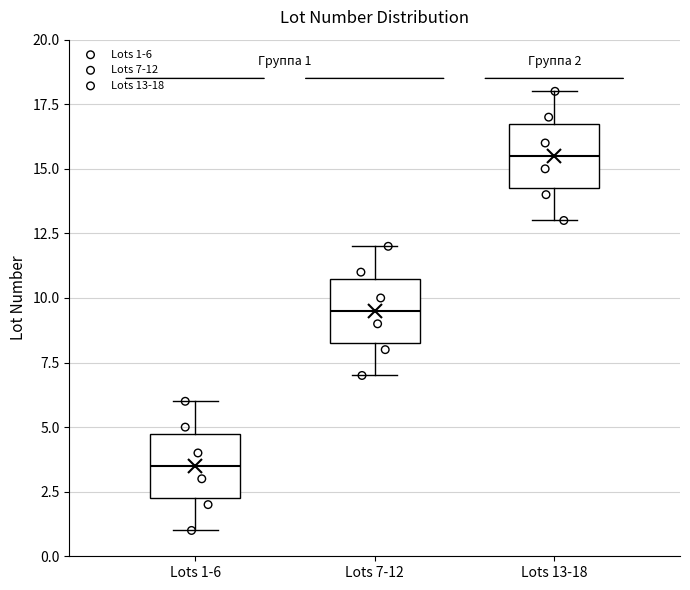

Which box's median line is the lowest?

Lots 1-6